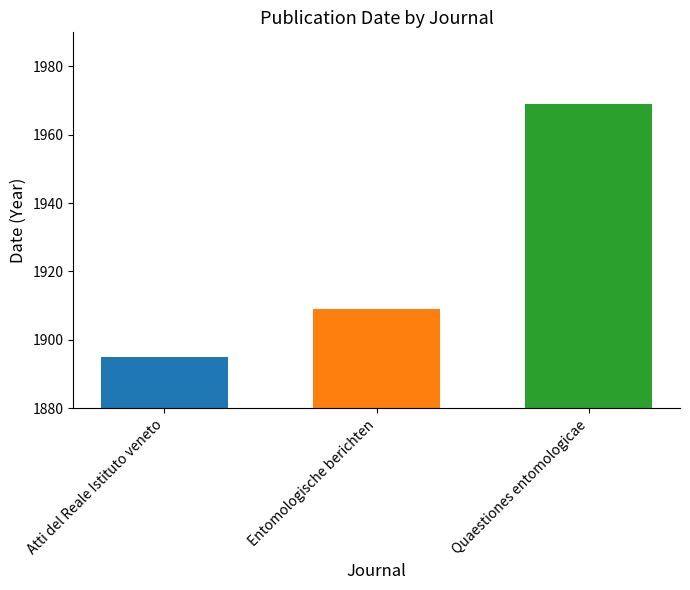

List the labels in order of value, largest first.

Quaestiones entomologicae, Entomologische berichten, Atti del Reale Istituto veneto